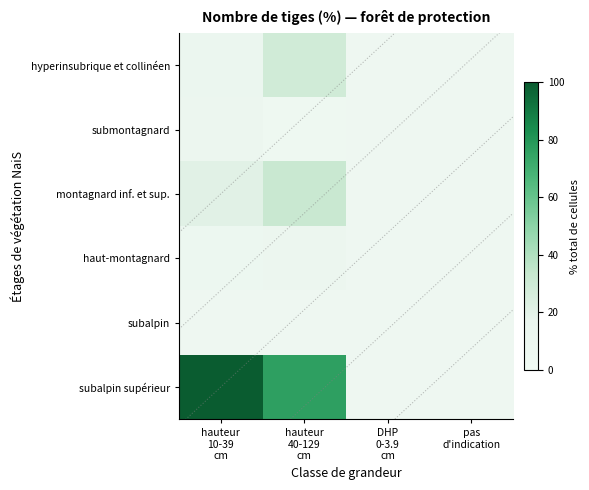

What is the difference between the montagnard inf. et sup. values at pas d'indication and hauteur 40-129 cm?

32.3